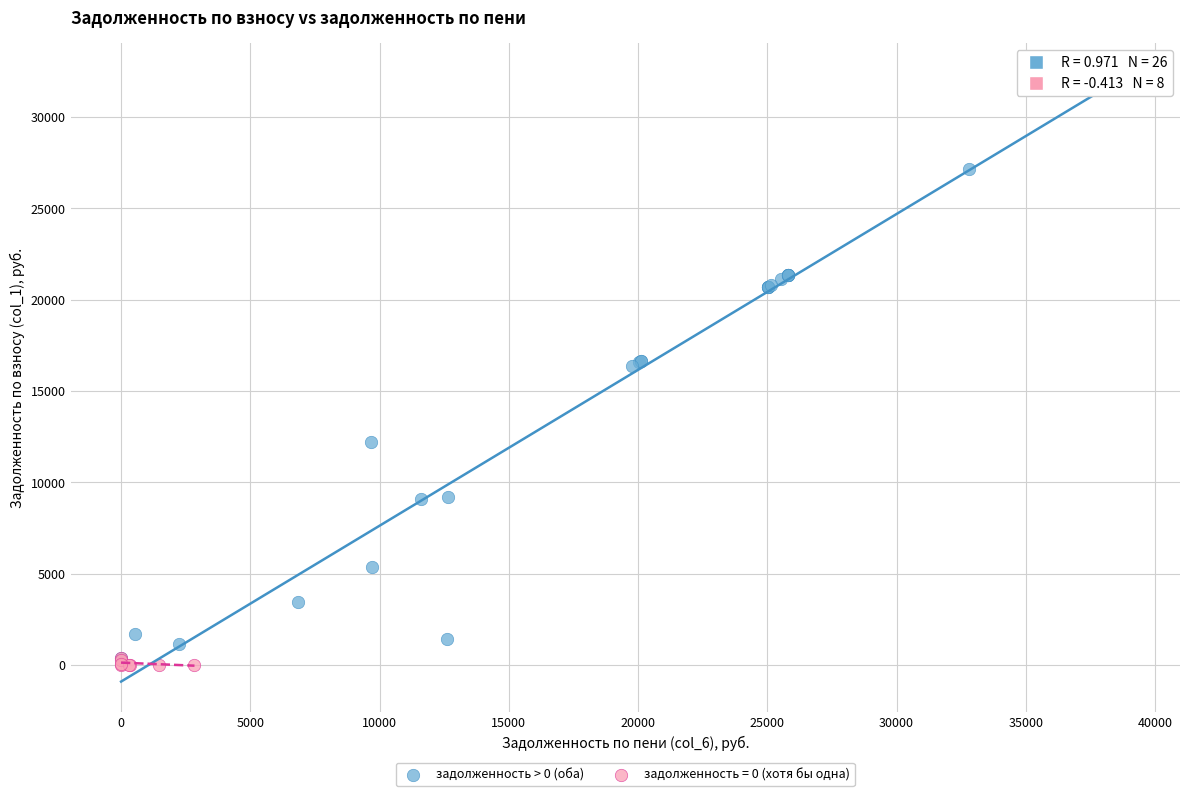

Which series has the widest spread of Y values?

задолженность > 0 (оба)